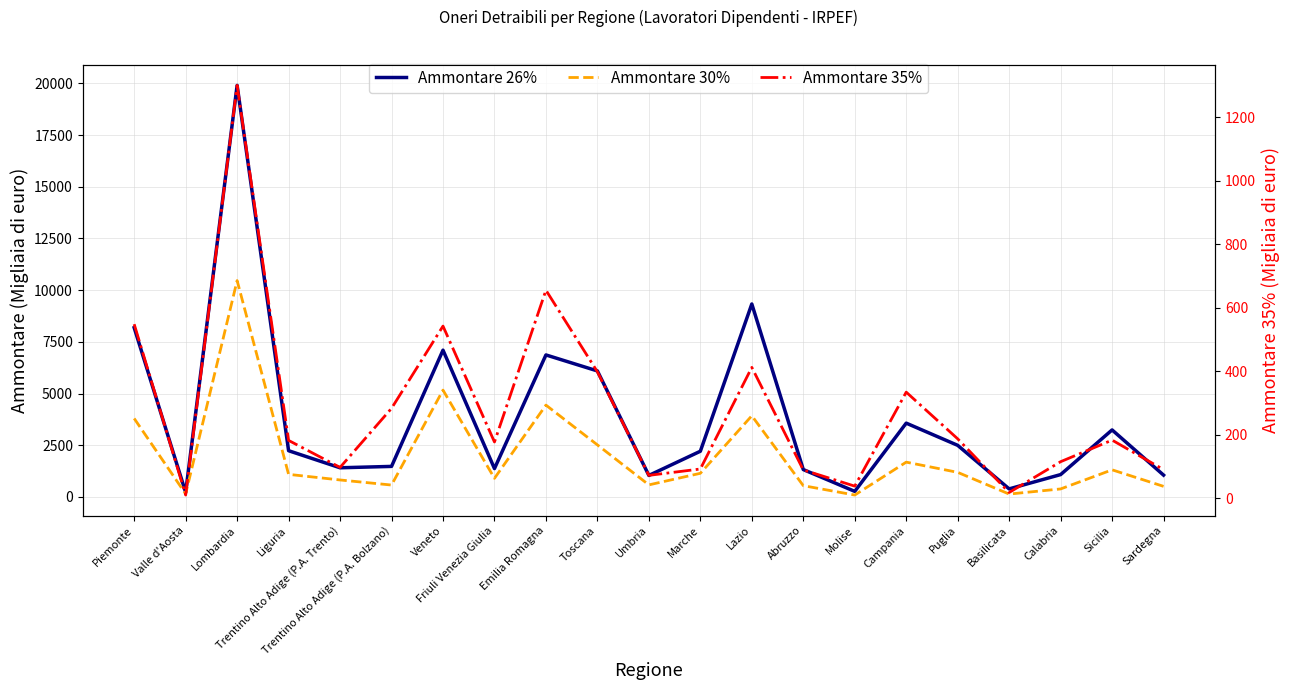

Rank the series at Basilicata from lowest to highest value.

Ammontare 35%, Ammontare 30%, Ammontare 26%